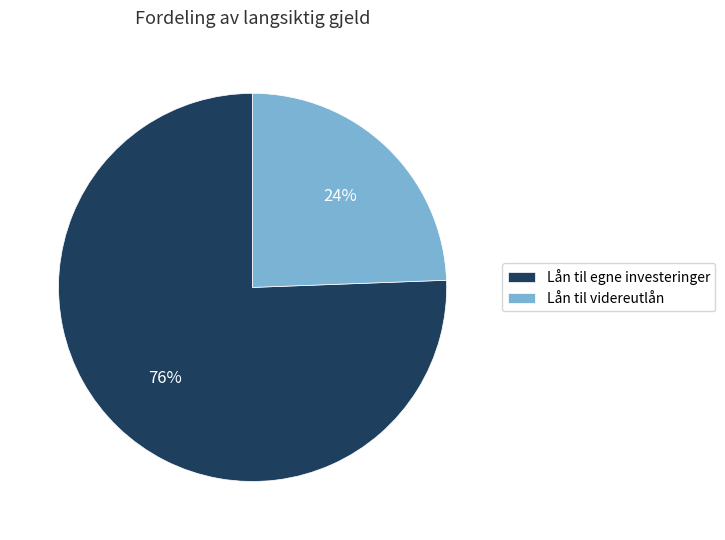

Which slice is the smallest?

Lån til videreutlån